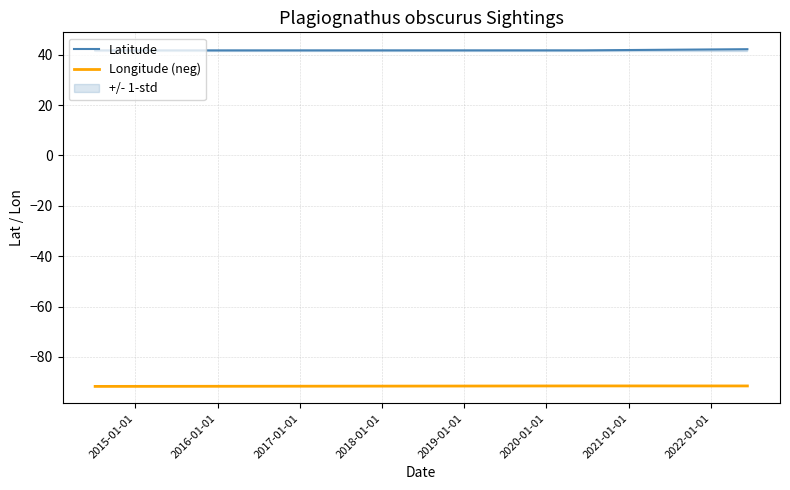

How many categories are shown in the chart?

4